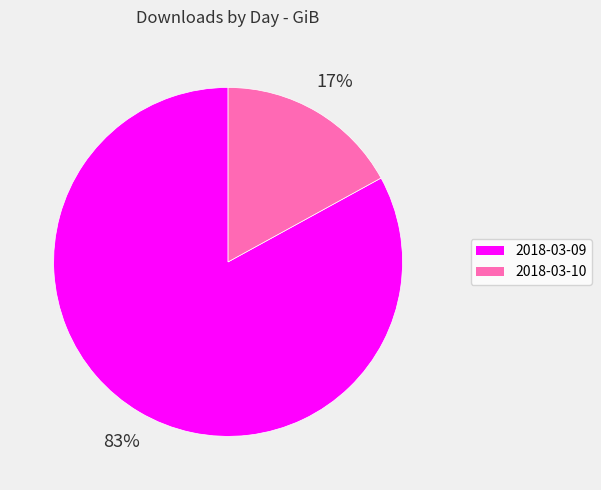

To the nearest percent, what is the average slice percentage?

50%